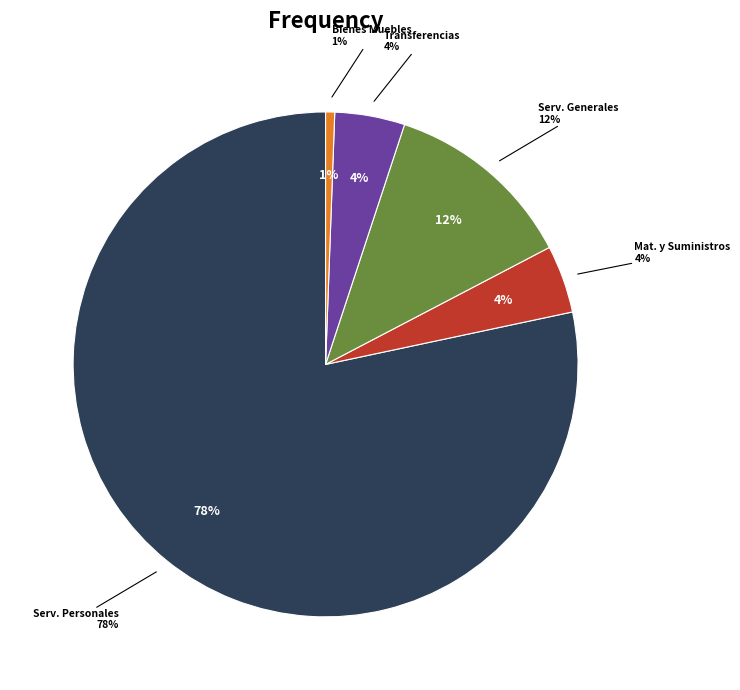

Does Materiales y Suministros represent more than half of the total?

No